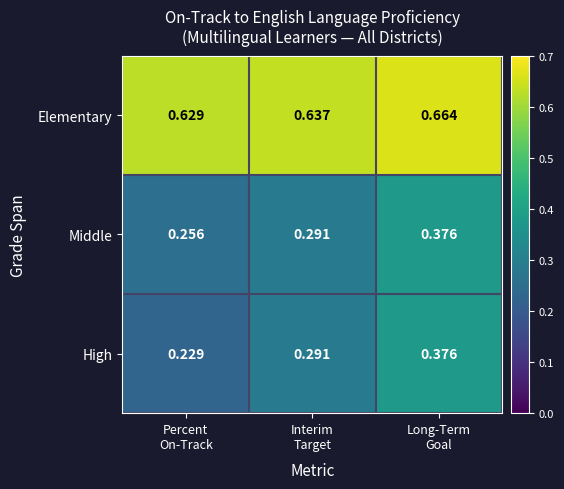

Which series has the largest range (max minus min)?

High